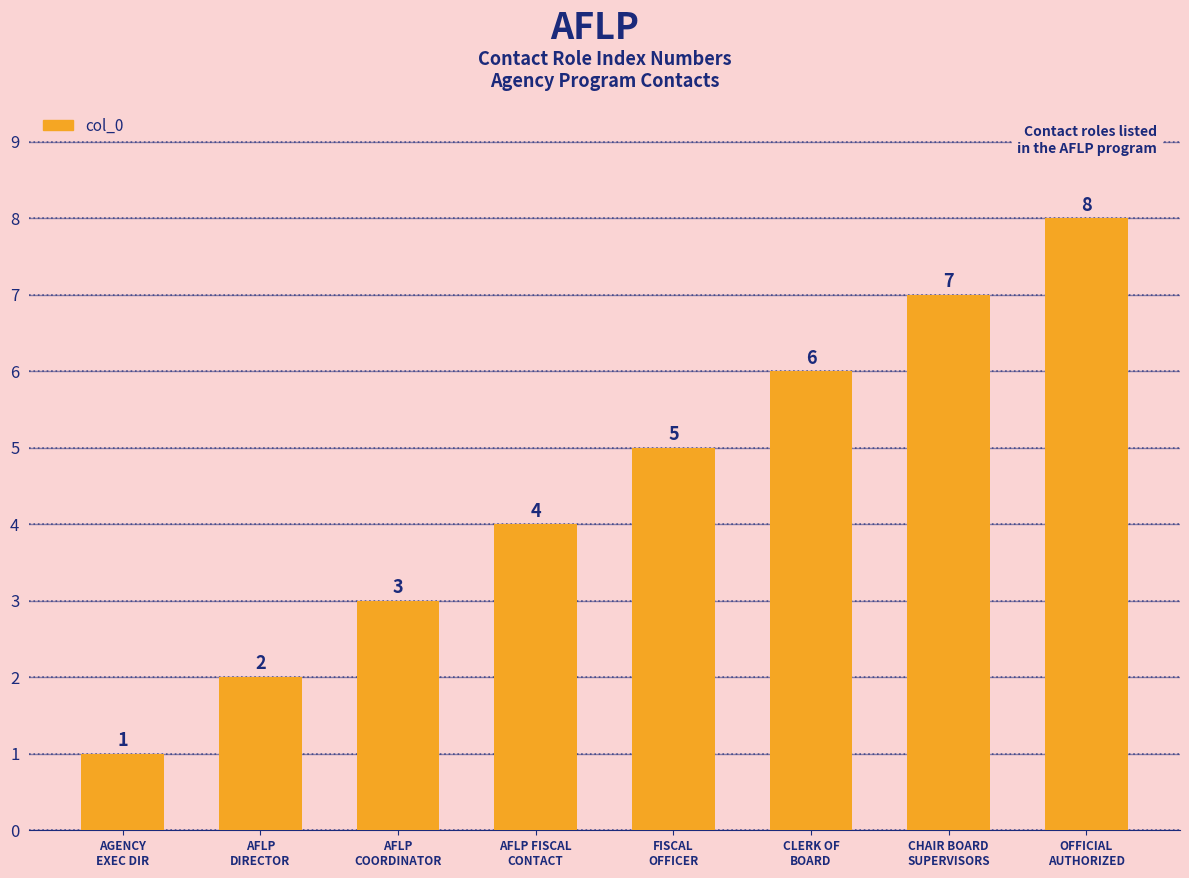

What position from the left is AFLP FISCAL
CONTACT?

4